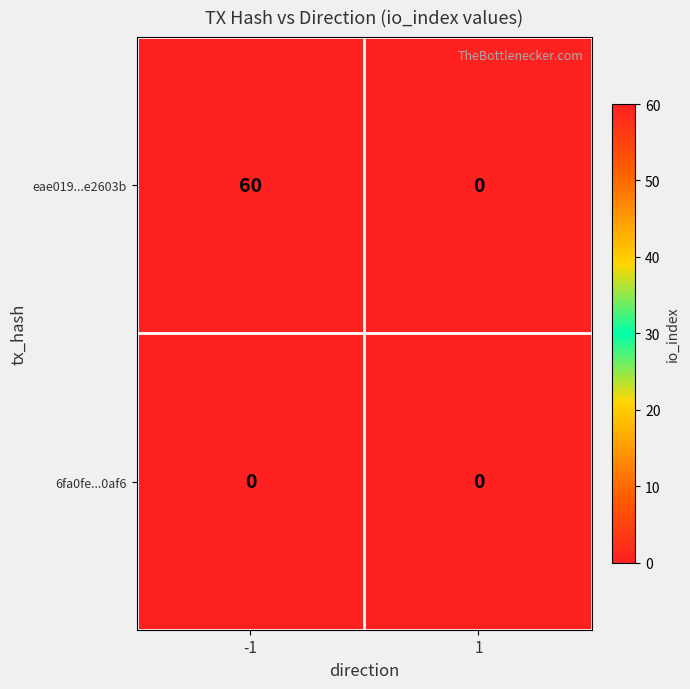

Rank the series by their maximum value, from highest to lowest.

eae019...e2603b, 6fa0fe...0af6